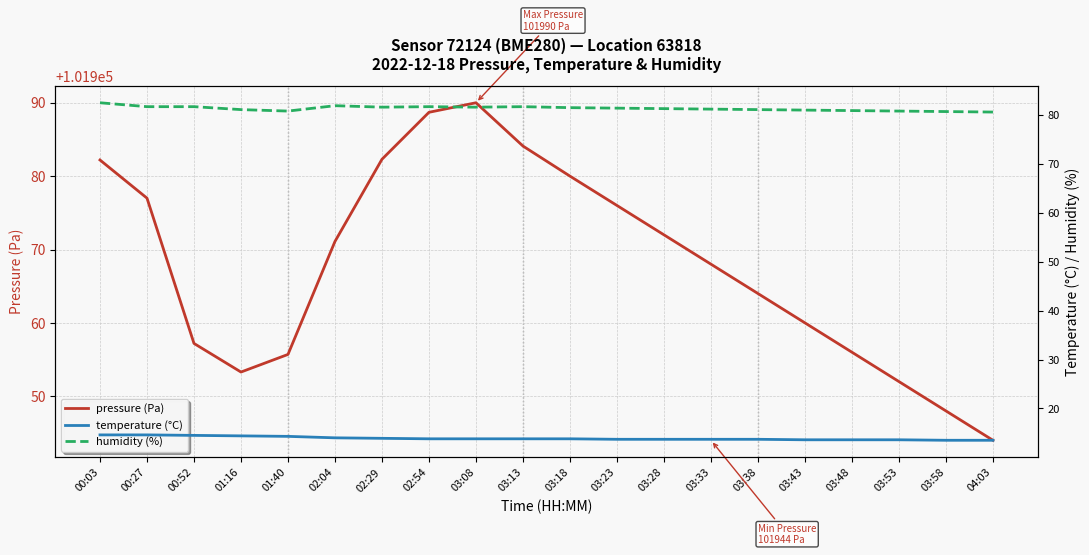

What is the total value across all series at 02:54?

102084.2